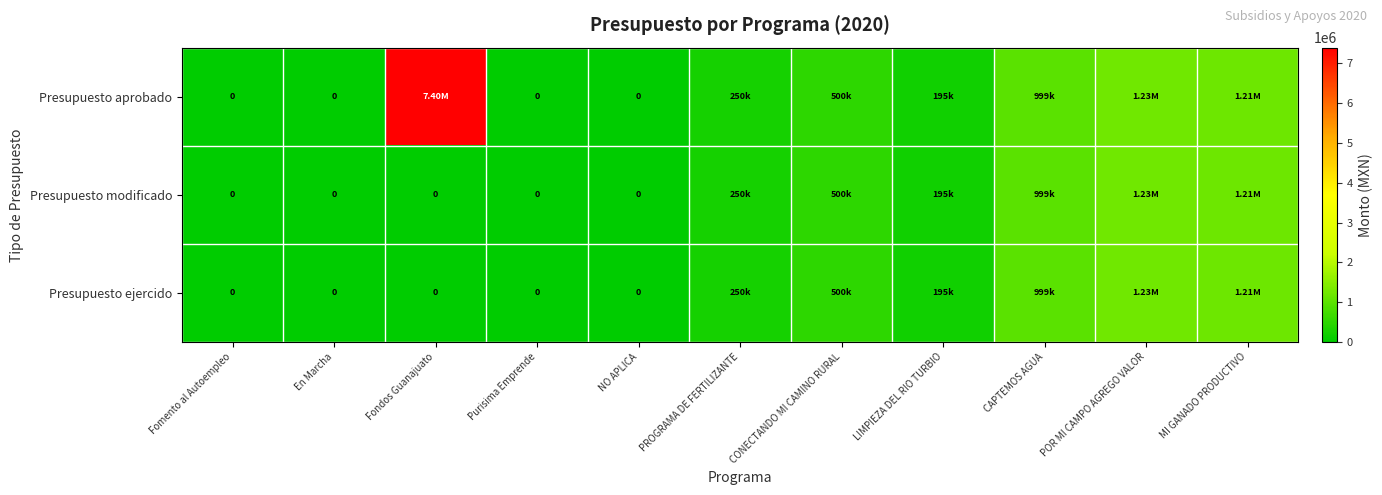

Which series has the largest total across all categories?

Presupuesto aprobado